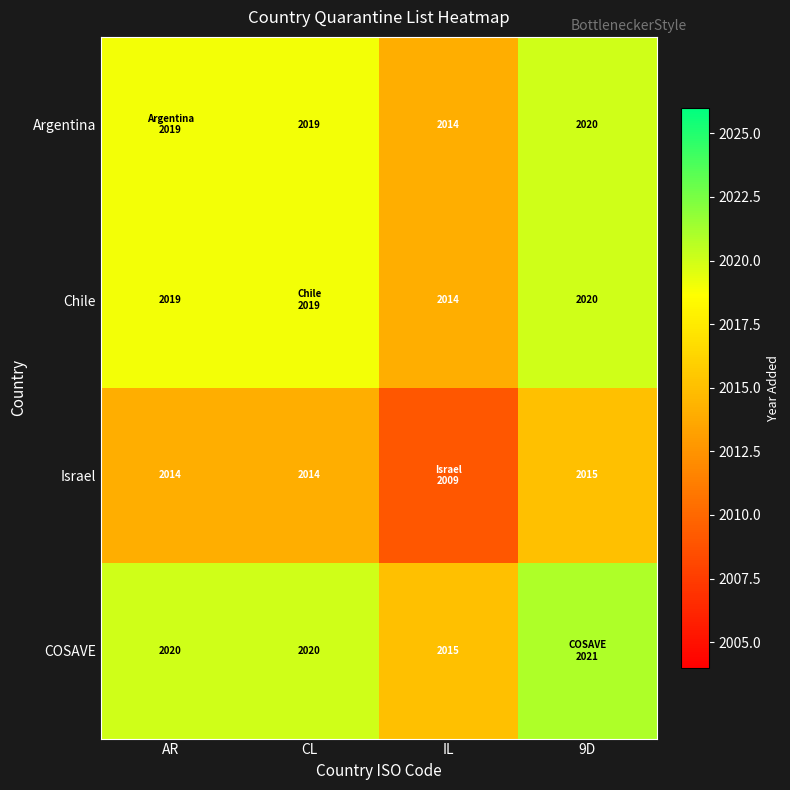

The Argentina series shows 2019 at CL. True or false?

True